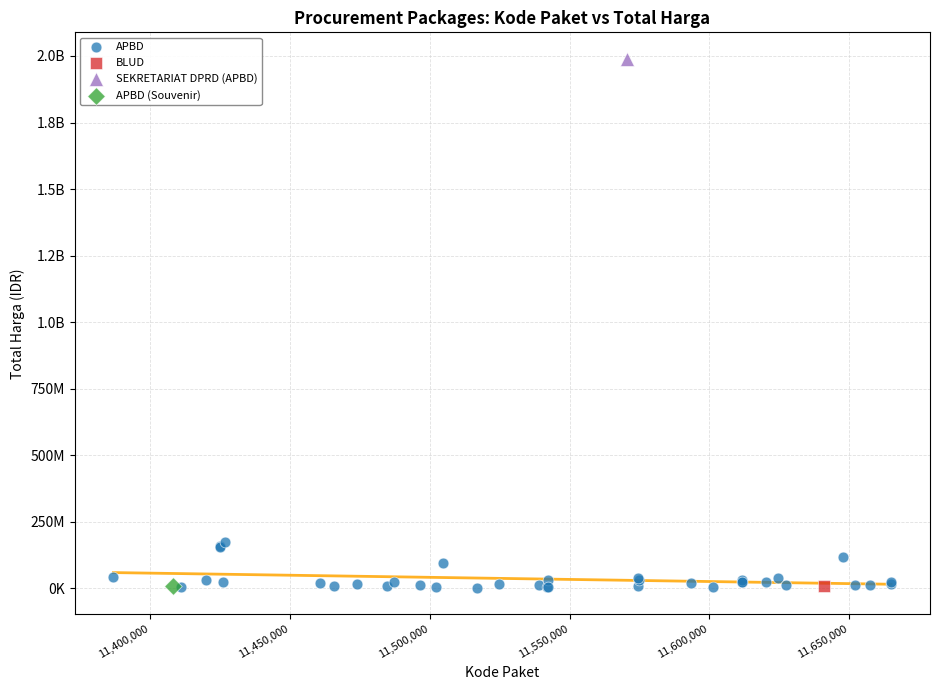

What are all the series names shown in the legend?

APBD, BLUD, SEKRETARIAT DPRD (APBD), APBD (Souvenir)